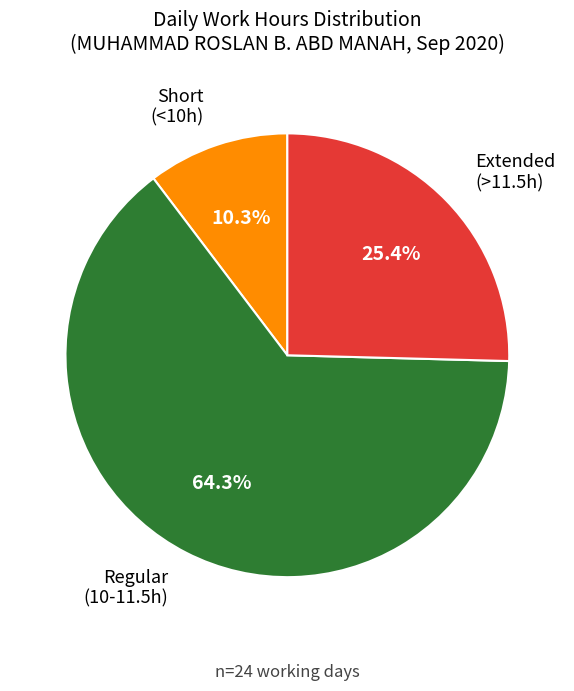

Is there a majority slice in this chart?

Yes